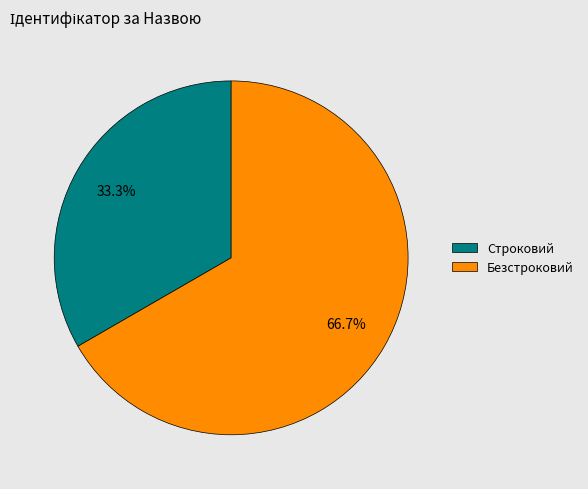

What percentage is the Безстроковий slice, to the nearest percent?

67%